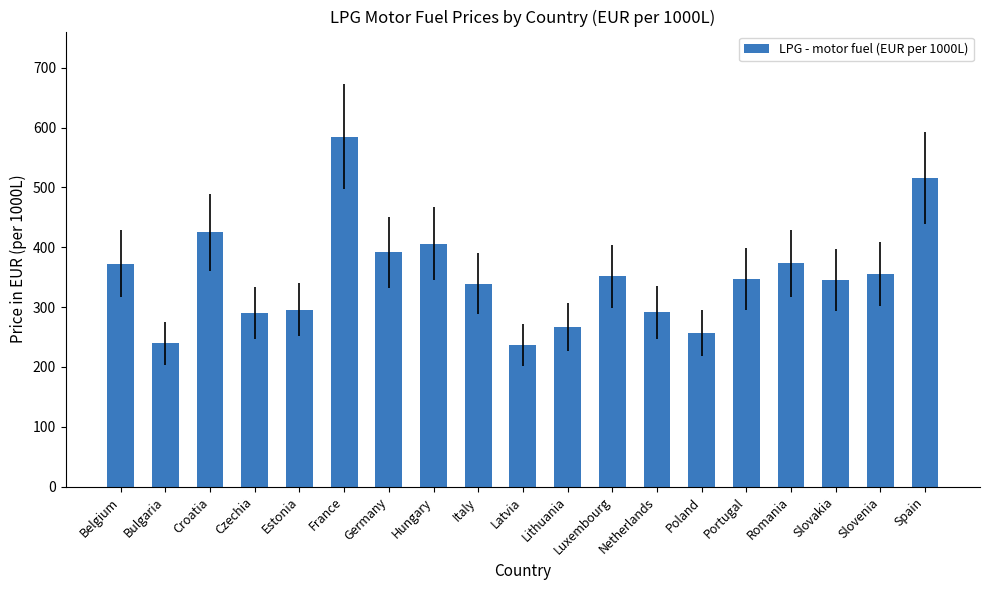

What is the approximate value at Italy?

339.2